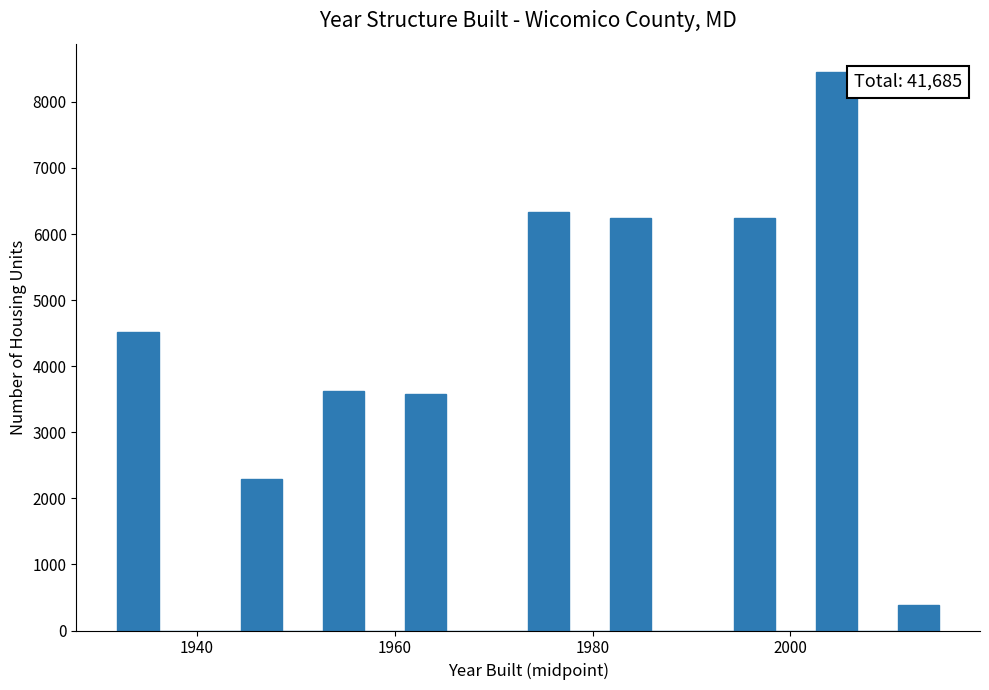

Around what value on the x-axis is the tallest bar? Give the approximate position of its centre, as read against the axis.

2004